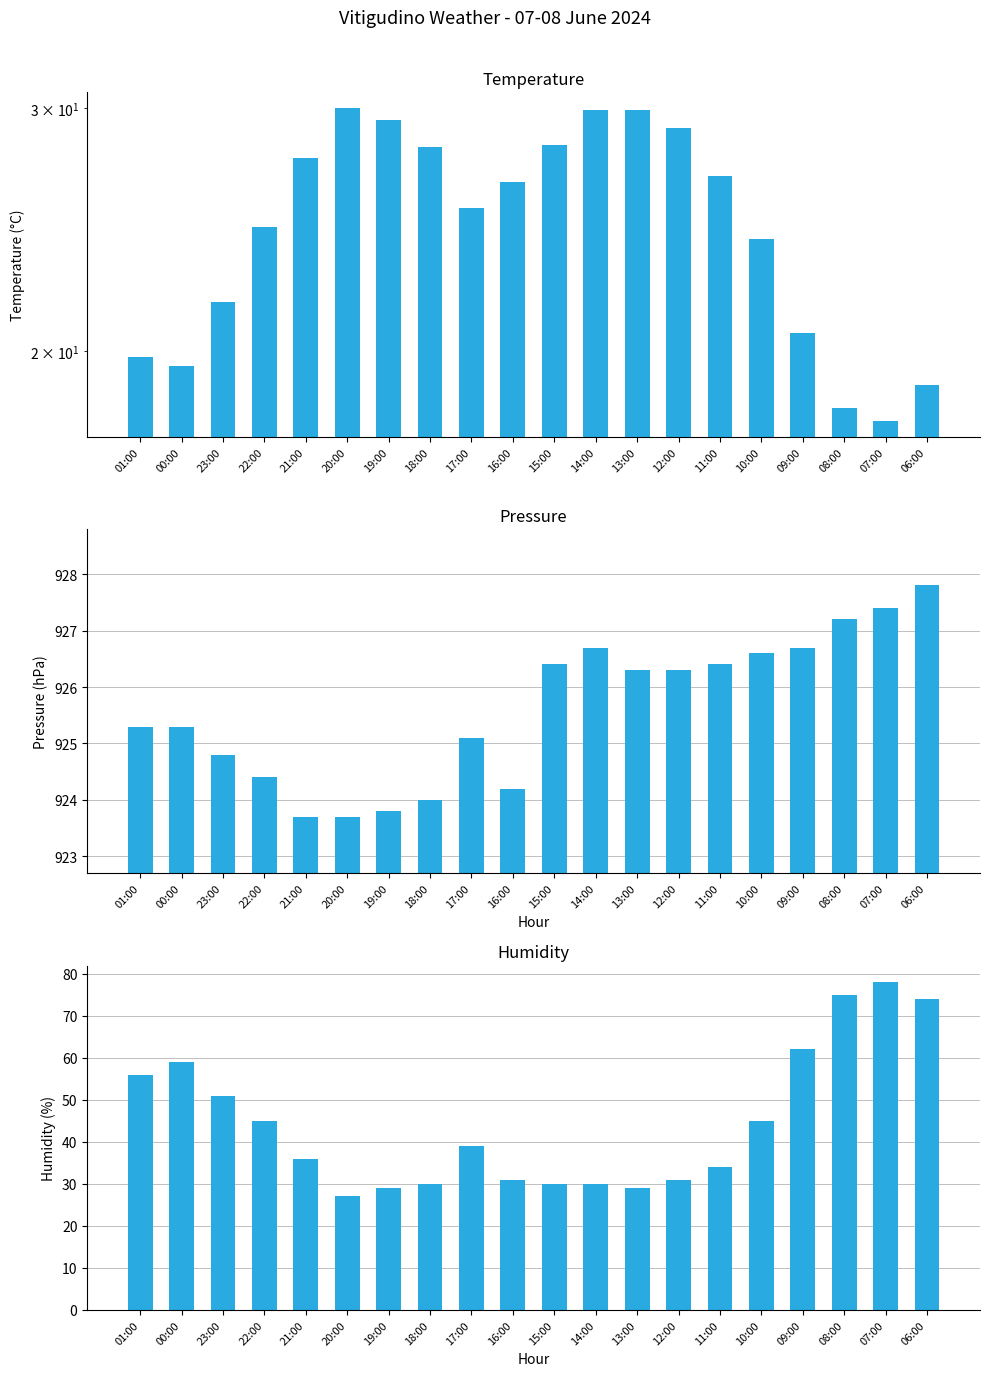

Rank the series by their maximum value, from lowest to highest.

Temperature (C), Humidity (%), Pressure (hPa)